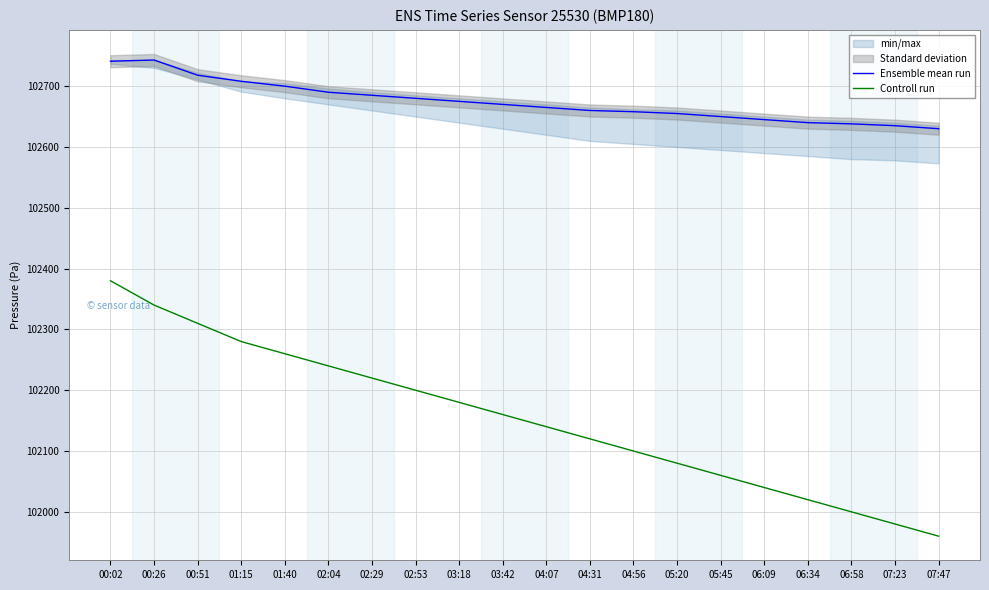

Does the chart have visible grid lines?

Yes